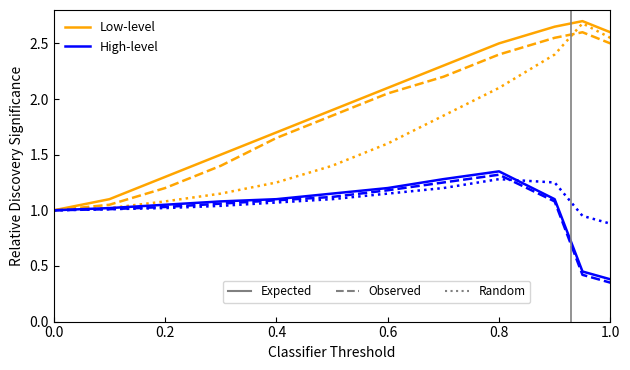

At how many categories does at least one series exceed 2?

6